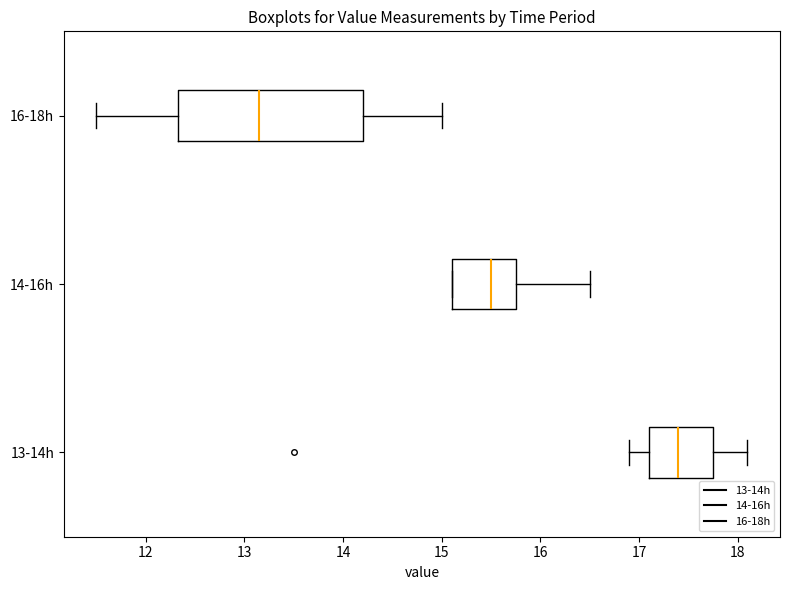

Reading bottom to top, transcribe this box plot: for each box, give where its median line is, the range the box spans, and where its two whiskers end, as read against the x-axis. The values are not printed on the chart, so give them approximately, as read against the axis.

13-14h: median 17.4, box 17.1 to 17.8, whiskers 16.9 to 18.1
14-16h: median 15.5, box 15.1 to 15.8, whiskers 15.1 to 16.5
16-18h: median 13.2, box 12.3 to 14.2, whiskers 11.5 to 15.0